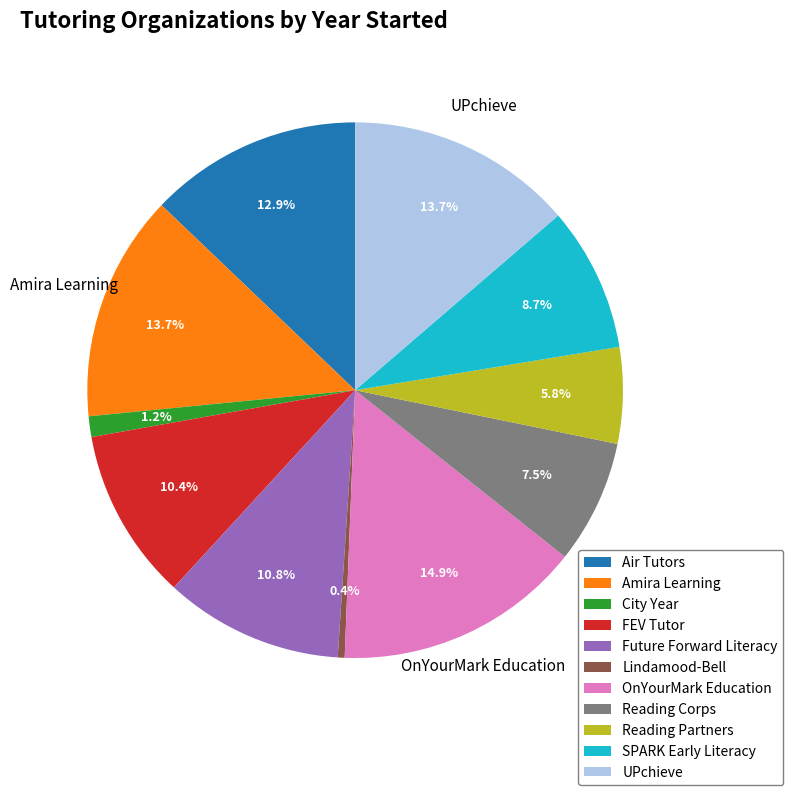

Which has a higher value, Future Forward Literacy or UPchieve?

UPchieve